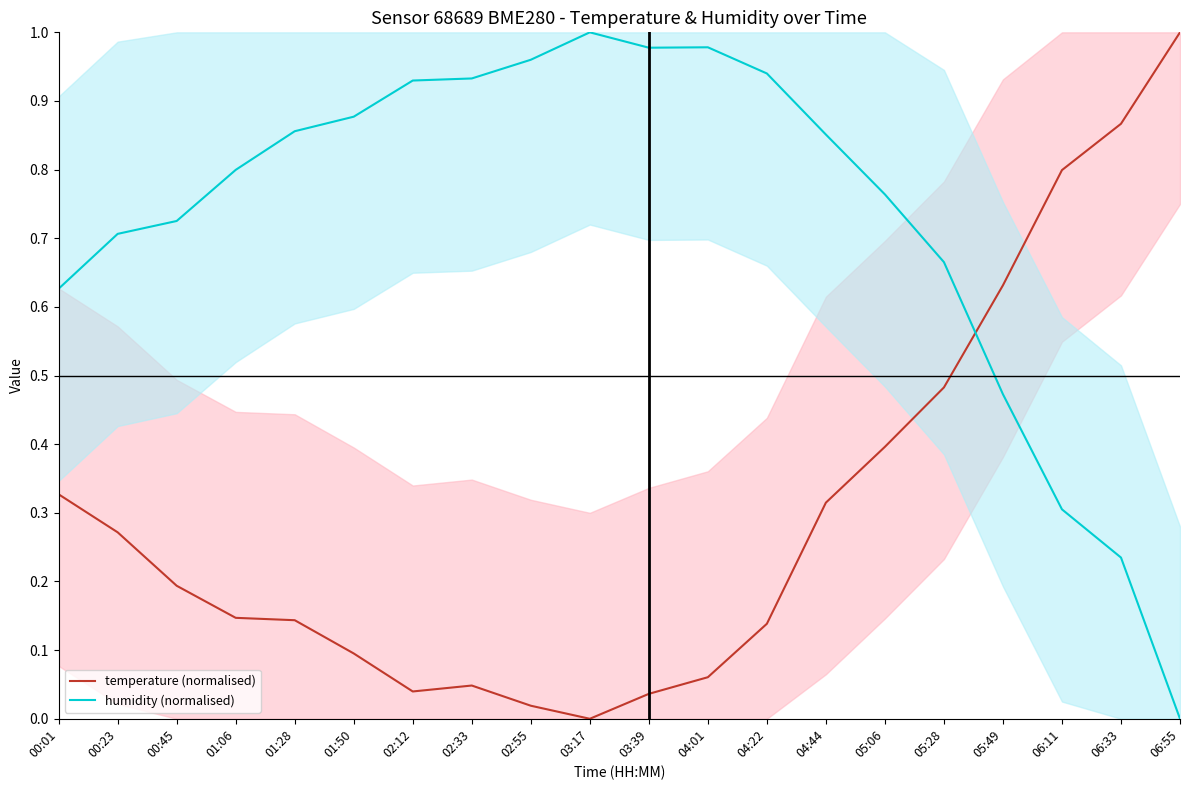

The humidity (normalised) series shows 0.4 at 03:17. True or false?

False